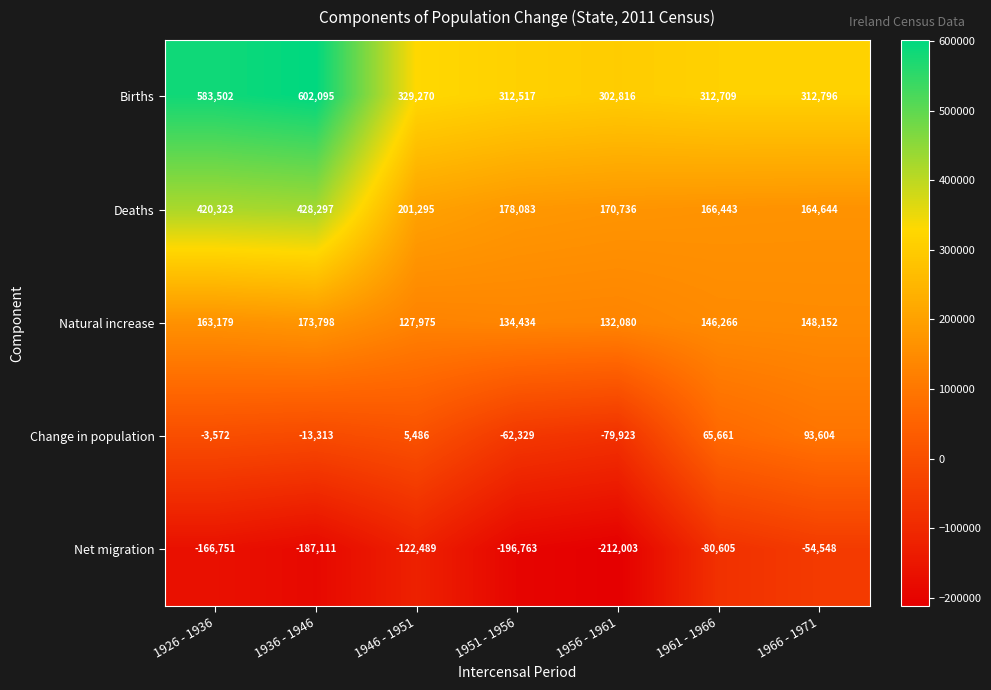

What is the average value of the Deaths series?

247117